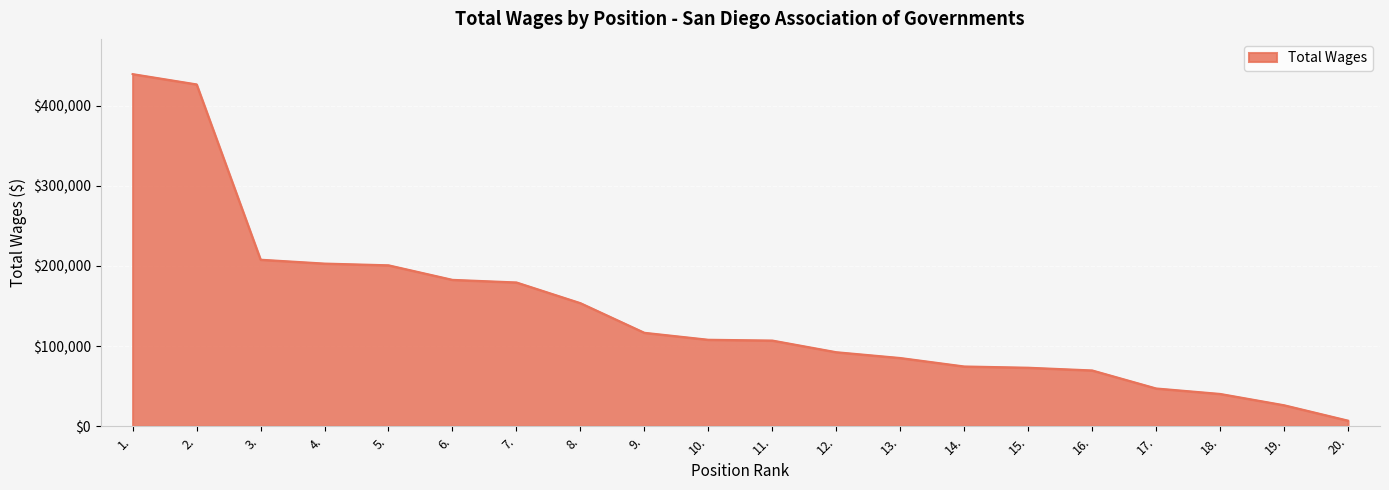

What position from the left is 2.?

2